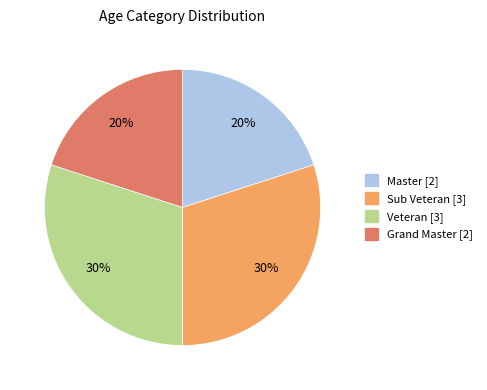

Does any single category account for the majority?

No